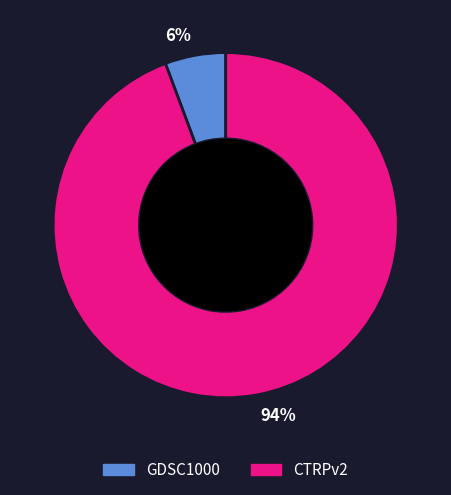

Between 6% and 94%, which is larger?

94%